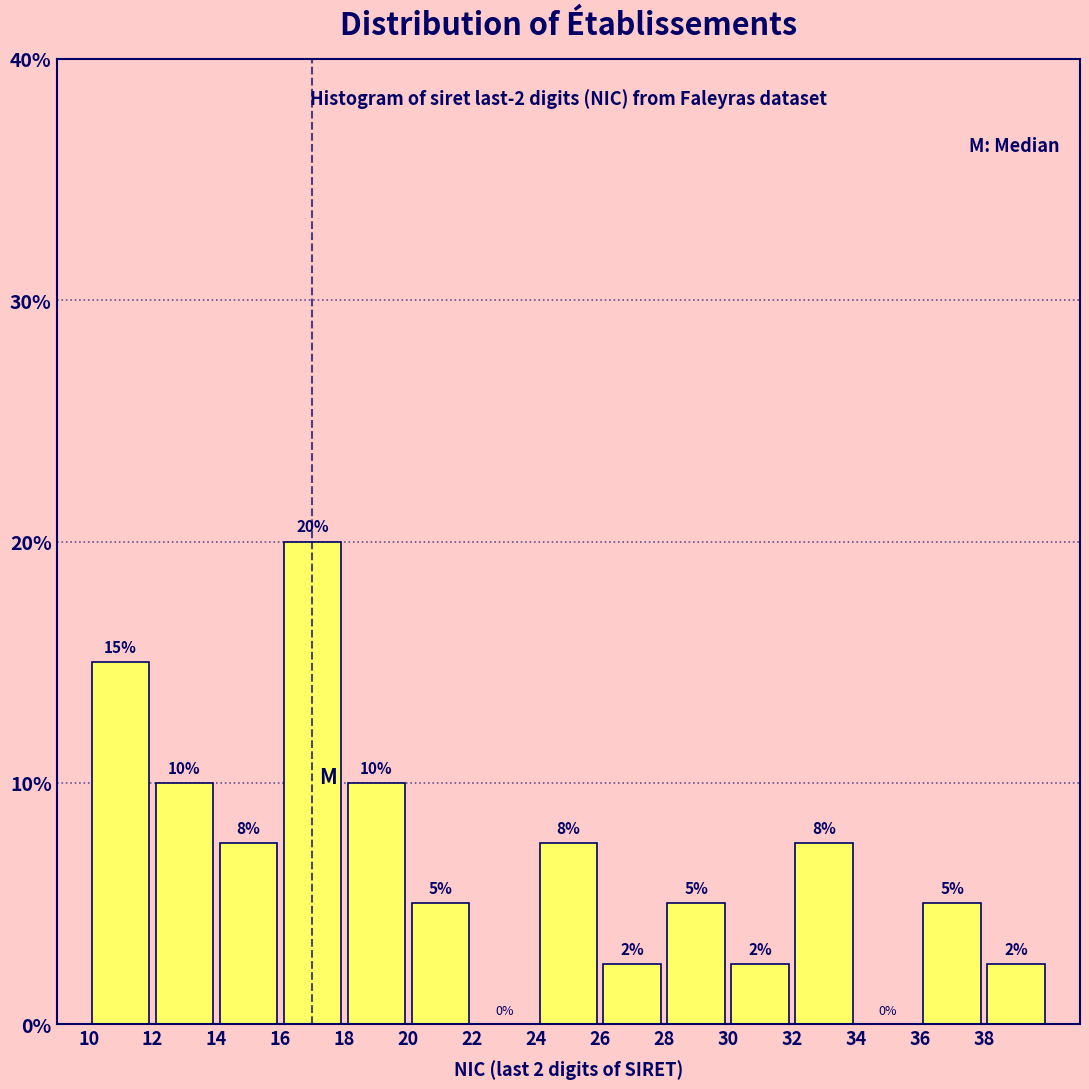

Which range on the x-axis has the tallest bar?

16 to 18